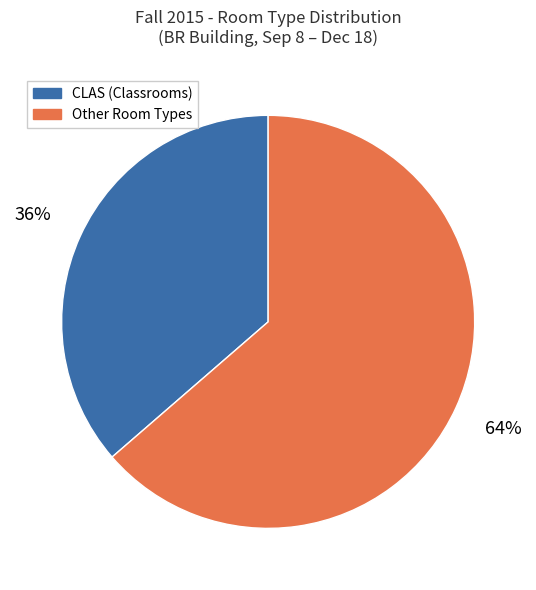

To the nearest percent, what percentage of the pie is CLAS (Classrooms)?

36%